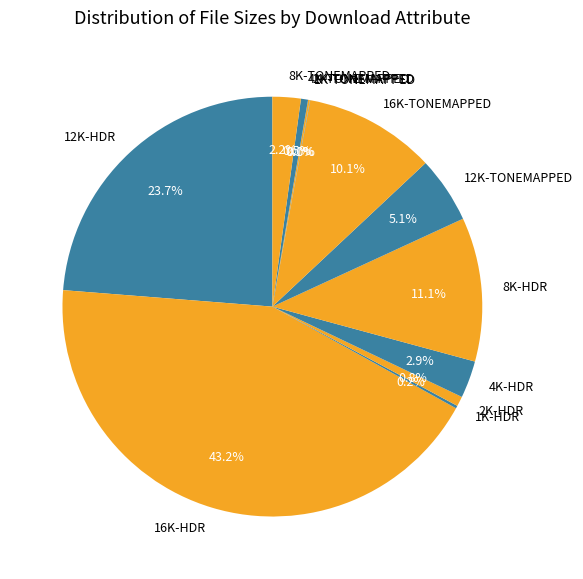

Is 16K-TONEMAPPED the majority of the pie?

No